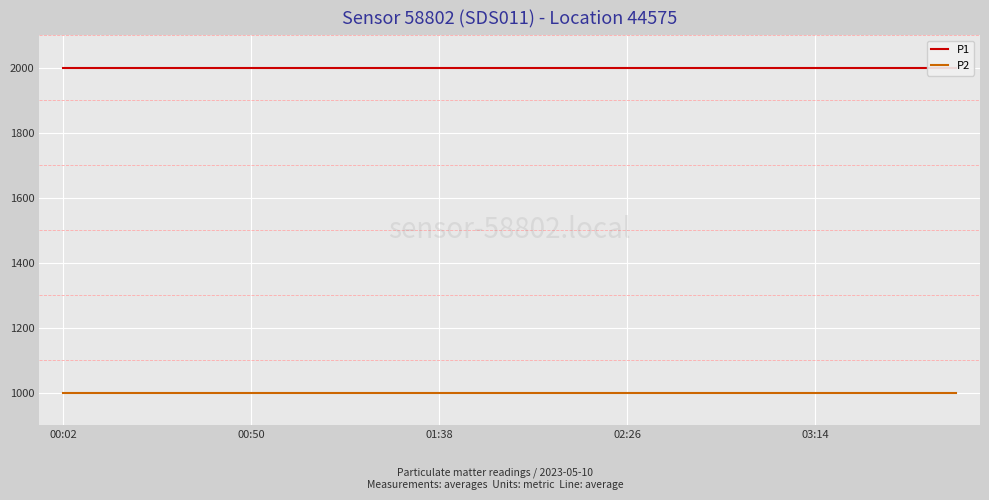

Reading left to right, extract all data points from this chart.

P1: 1999.9	1999.9	1999.9	1999.9	1999.9	1999.9	1999.9	1999.9	1999.9	1999.9	1999.9	1999.9	1999.9	1999.9	1999.9	1999.9	1999.9	1999.9	1999.9	1999.9
P2: 999.9	999.9	999.9	999.9	999.9	999.9	999.9	999.9	999.9	999.9	999.9	999.9	999.9	999.9	999.9	999.9	999.9	999.9	999.9	999.9